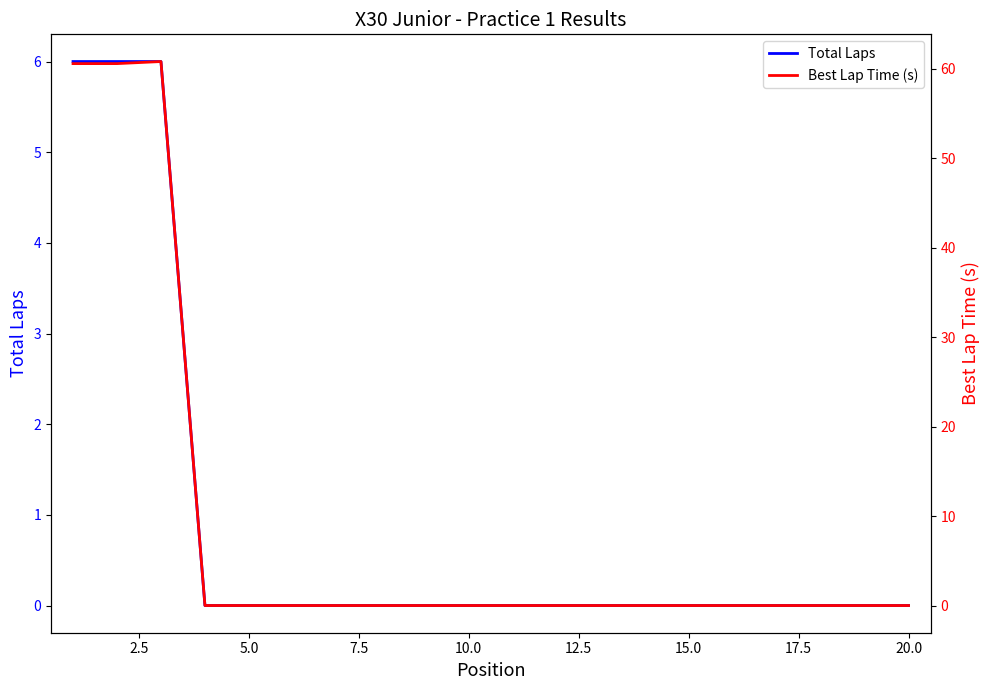

How many lines are shown in the chart?

2